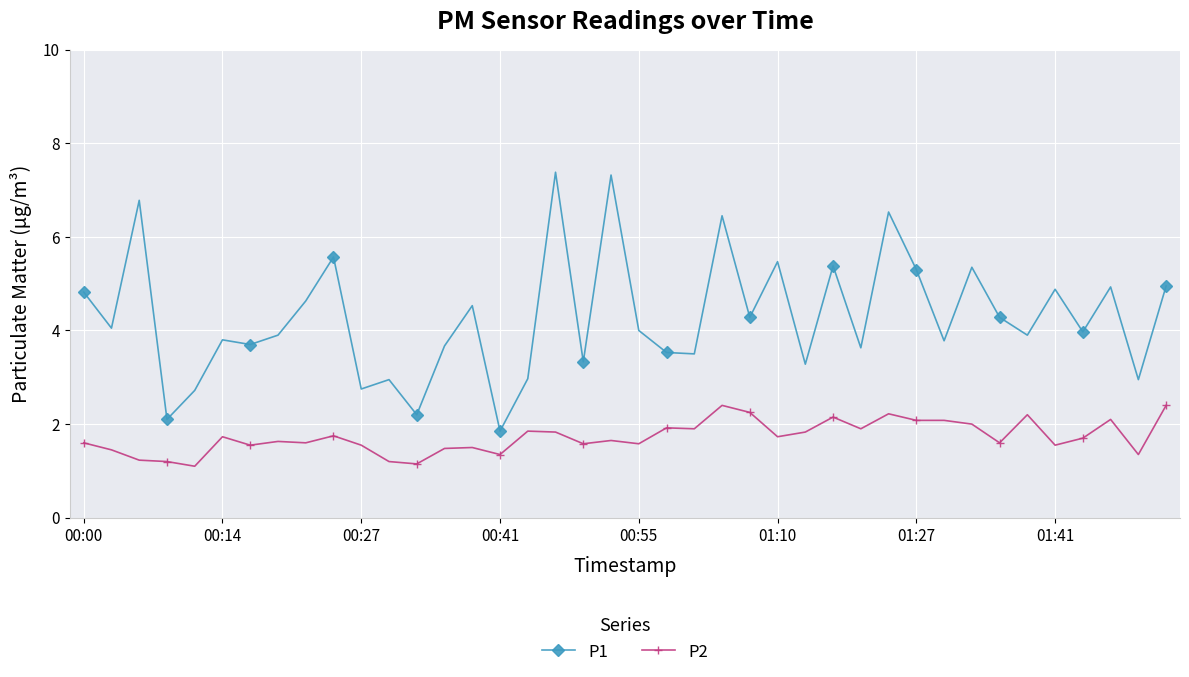

True or false: P2 and P1 intersect in this chart.

False